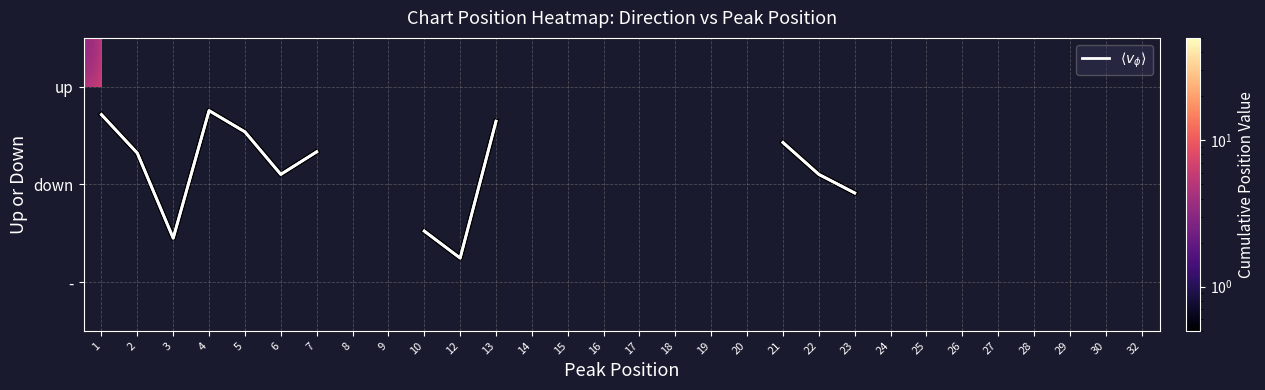

At how many categories does at least one series exceed 113?

1